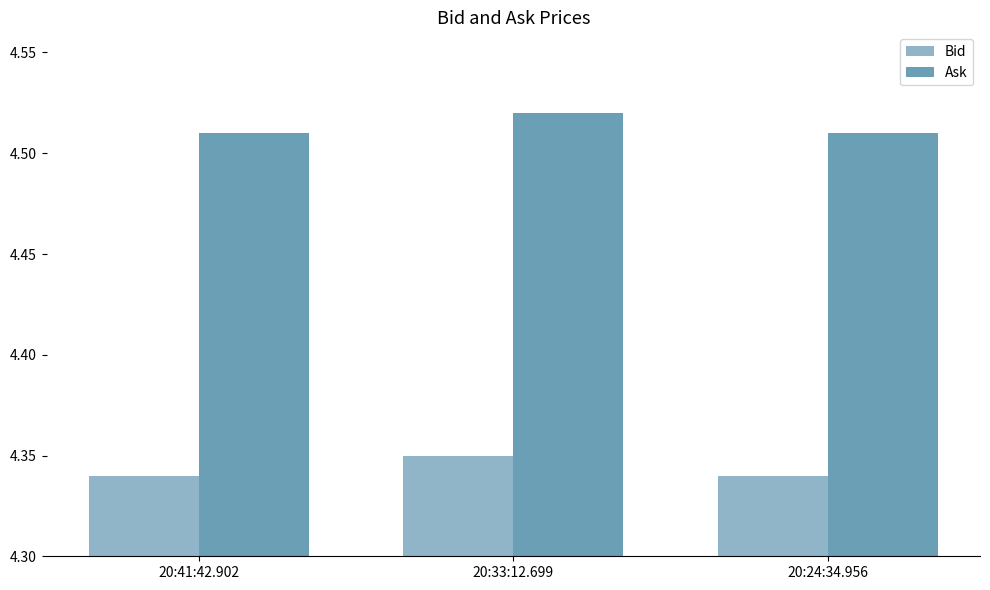

How many Bid values are between 4 and 5?

3